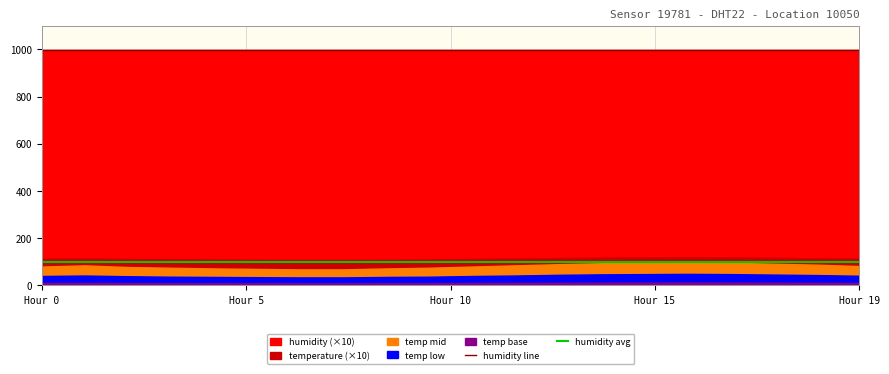

True or false: humidity avg and humidity line cross at least once.

False